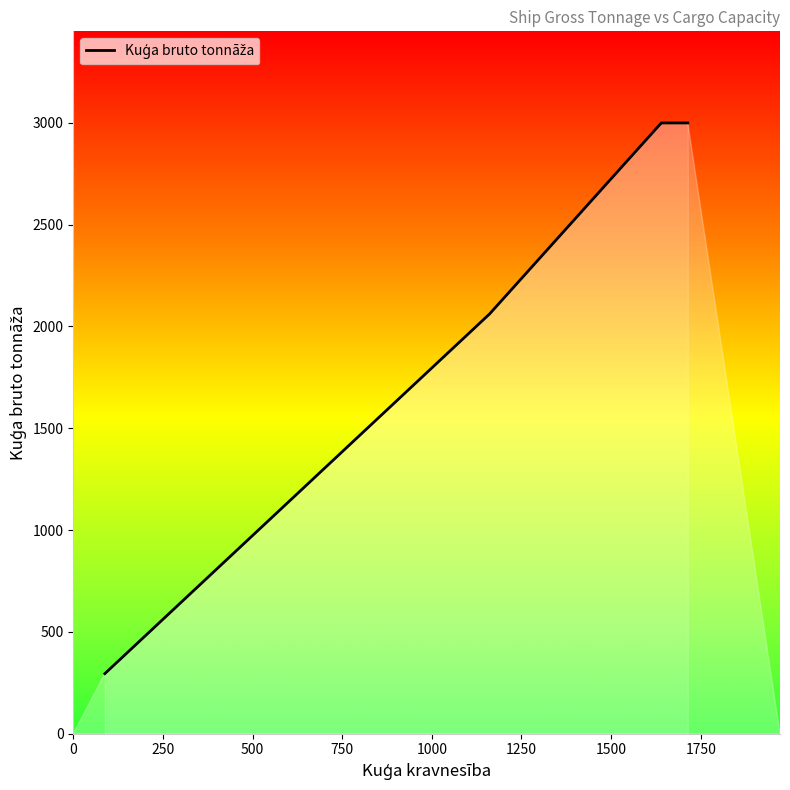

What is the maximum value shown in the chart?

2999